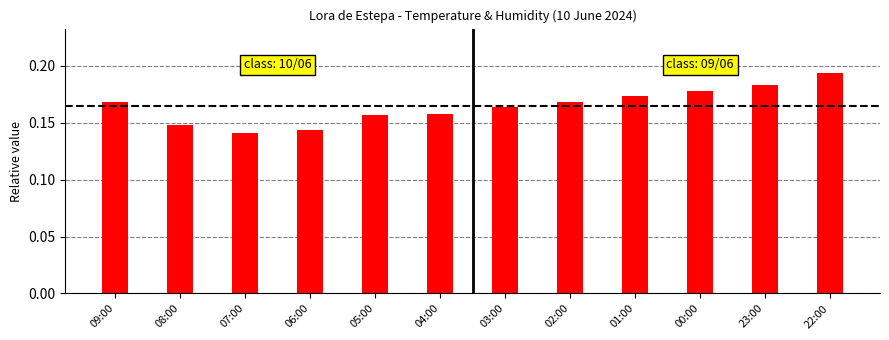

True or false: the data shows 0.0 at 04:00.

False